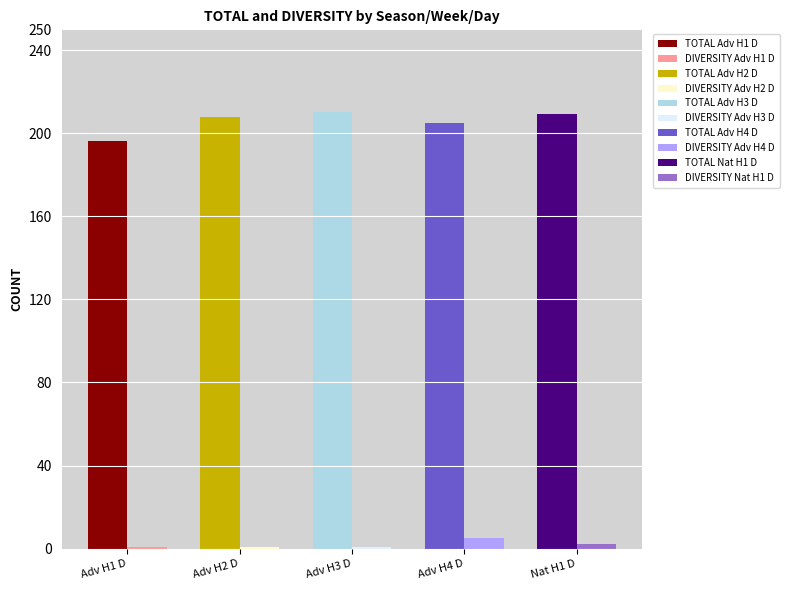

What is the difference between the maximum and minimum values in the DIVERSITY series?

4